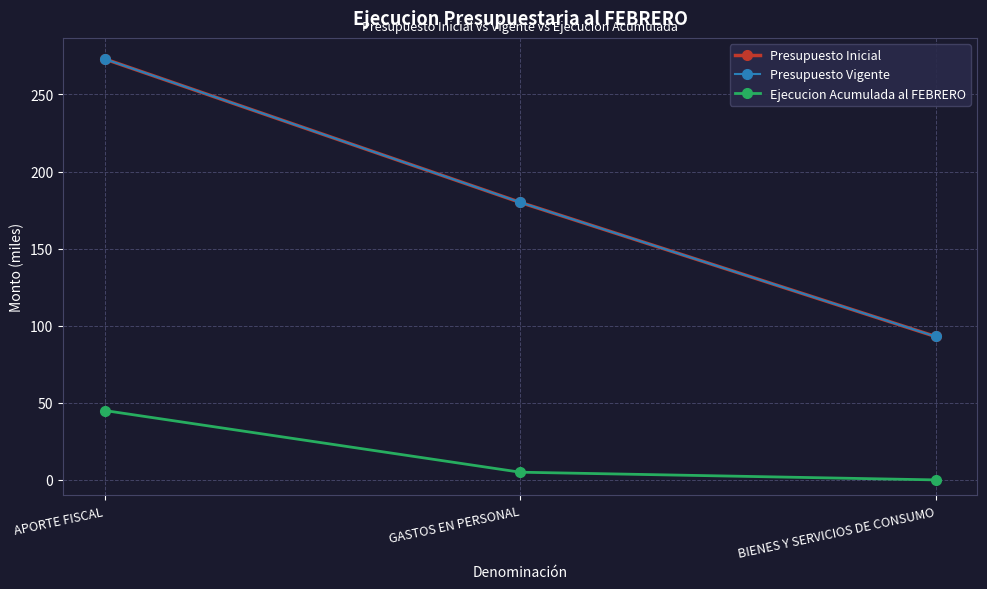

Which series changed the most between APORTE FISCAL and GASTOS EN PERSONAL?

Presupuesto Inicial